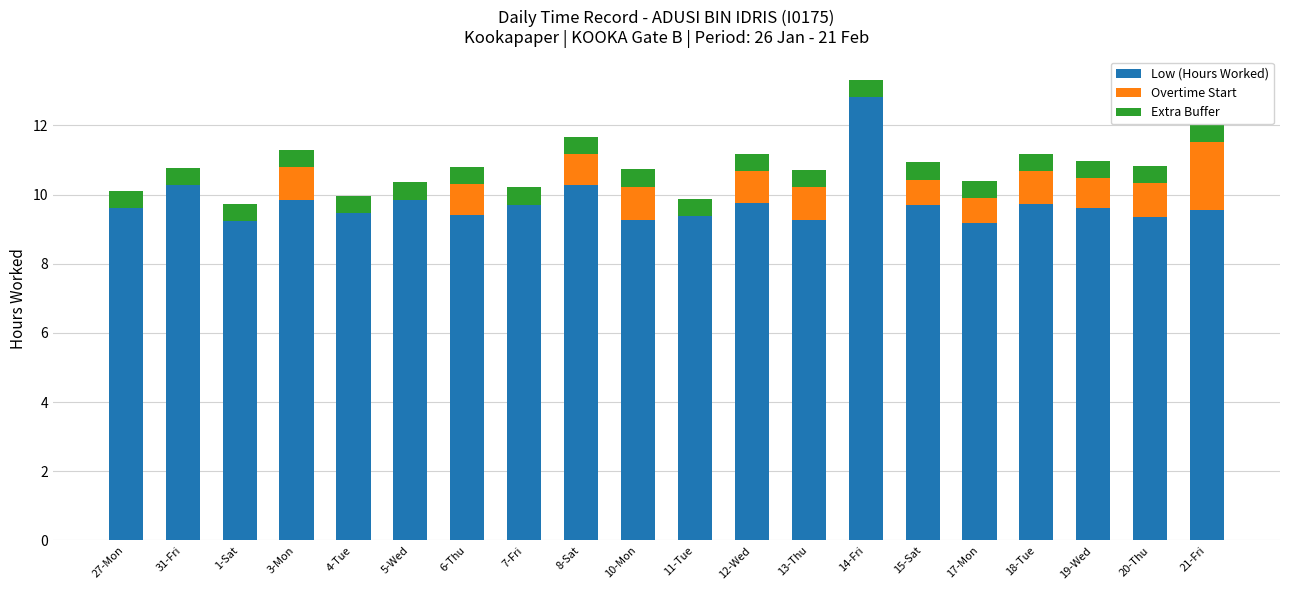

True or false: Overtime Start has a value of 0.0 at 11-Tue.

True